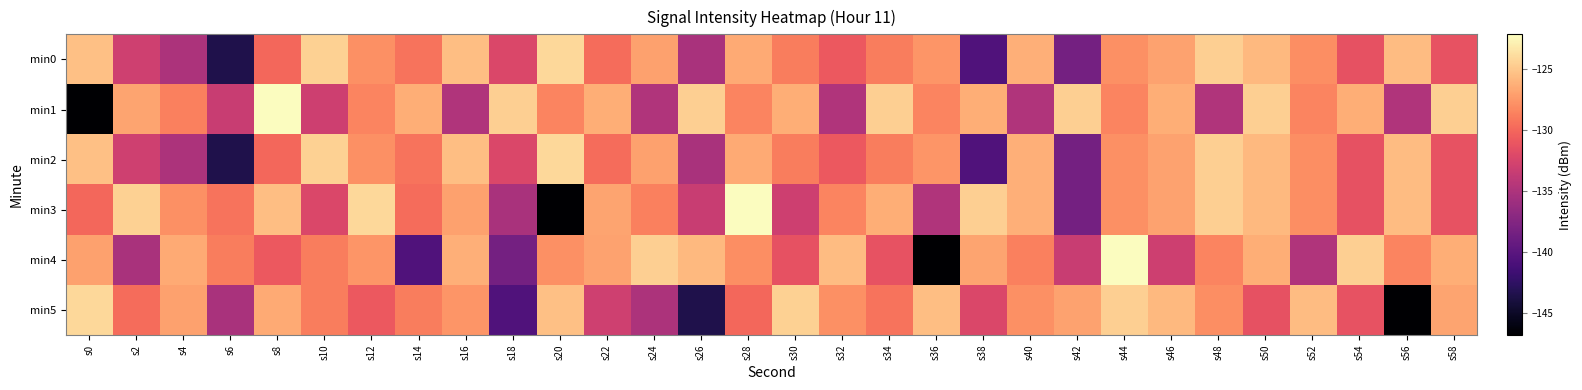

List the series in order of their peak value, lowest first.

min0, min2, min5, min1, min3, min4